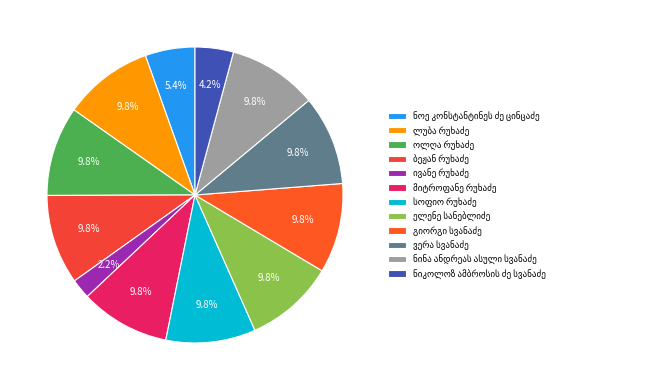

Does any single category account for the majority?

No